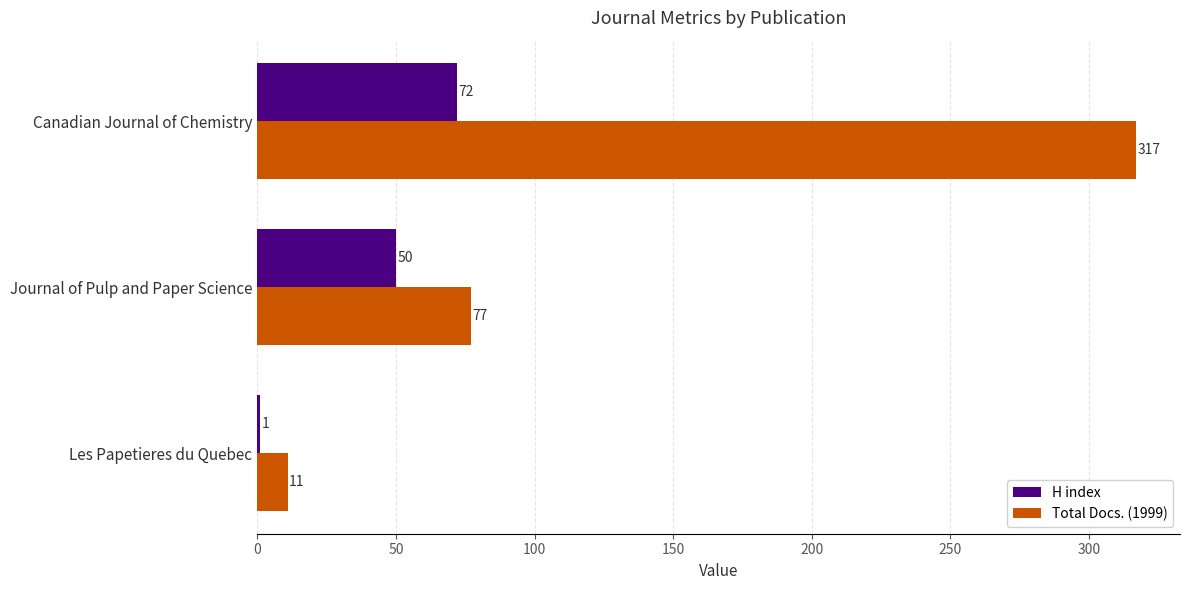

What are all the series names shown in the legend?

H index, Total Docs. (1999)